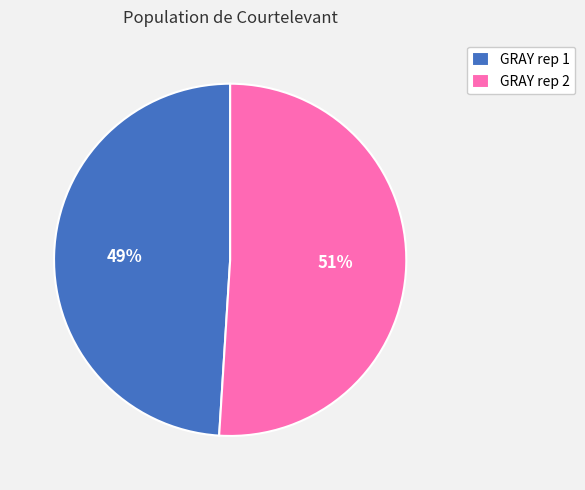

What percentage is the GRAY rep 1 slice, to the nearest percent?

49%